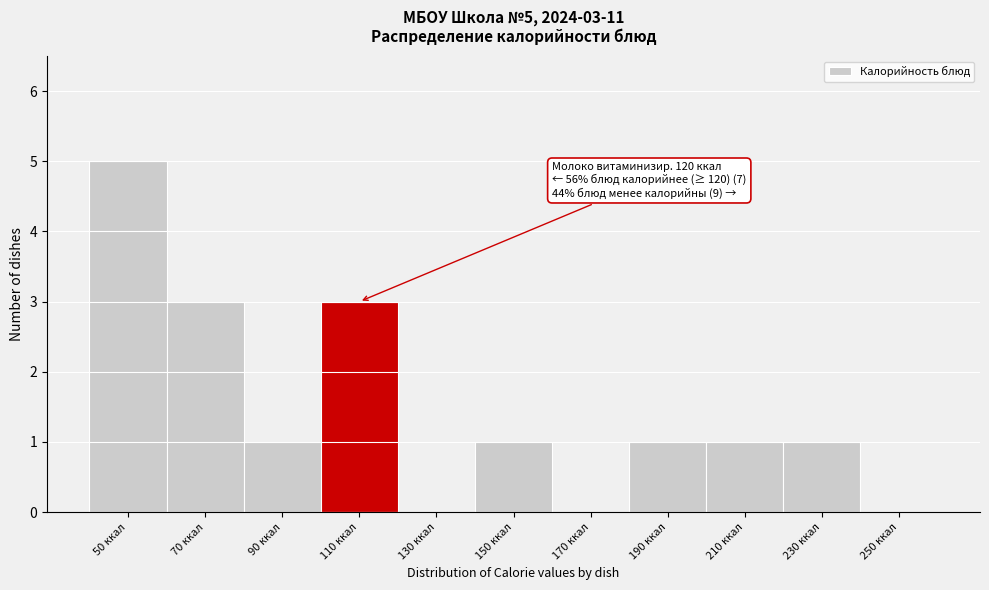

Reading left to right, list all the values displayed in this chart.

50 ккал=5	70 ккал=3	90 ккал=1	110 ккал=3	130 ккал=0	150 ккал=1	170 ккал=0	190 ккал=1	210 ккал=1	230 ккал=1	250 ккал=0